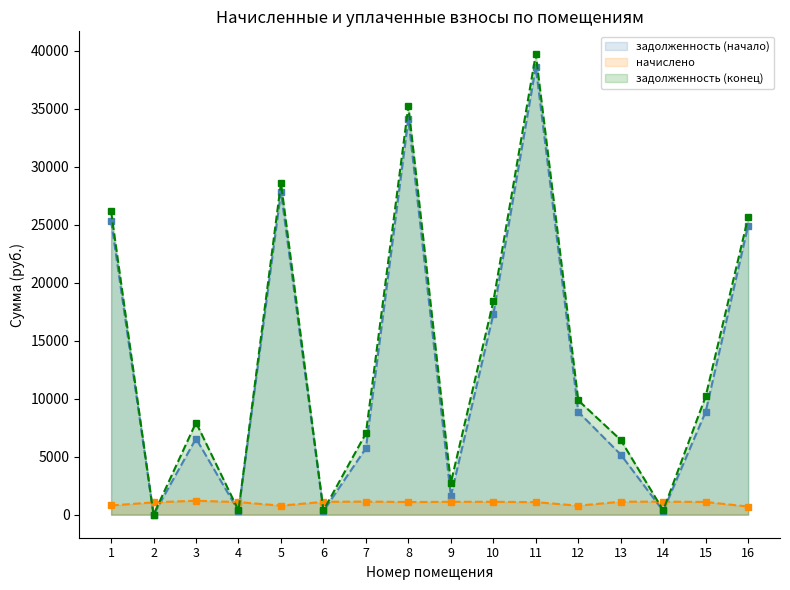

After their last crossing, which series has the higher values: задолженность (начало) line or начислено line?

задолженность (начало) line